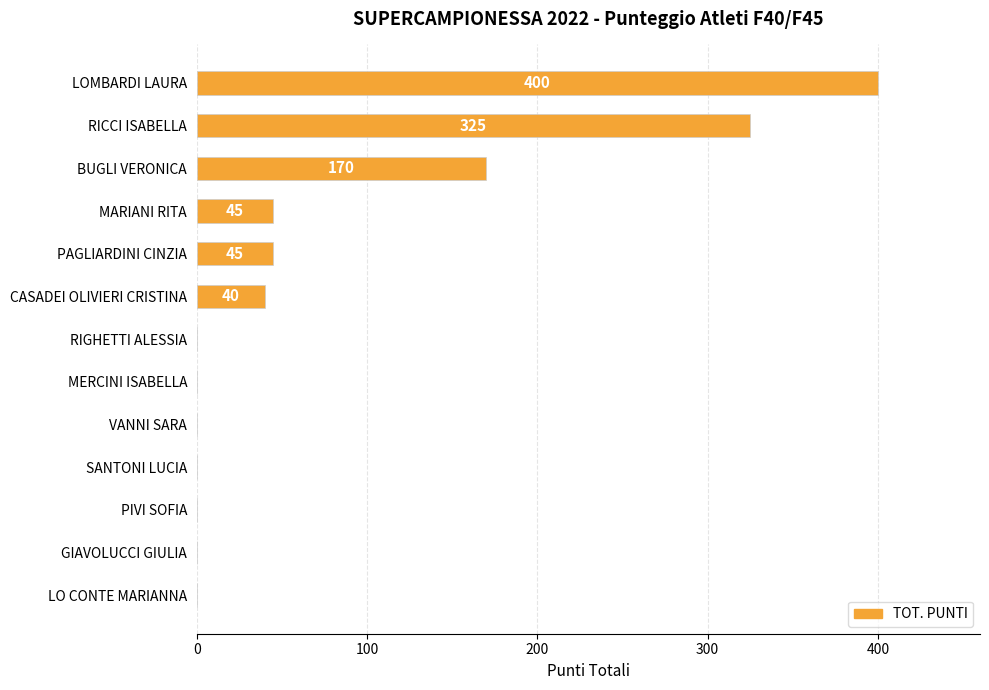

At which label is the value closest to 200?

BUGLI VERONICA